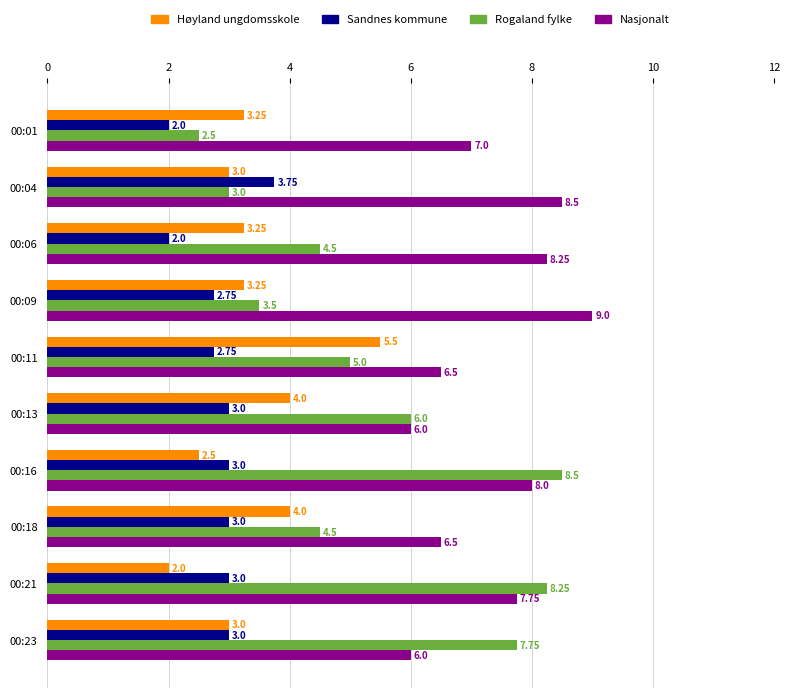

List the series in order of their peak value, lowest first.

Sandnes kommune, Høyland ungdomsskole, Rogaland fylke, Nasjonalt